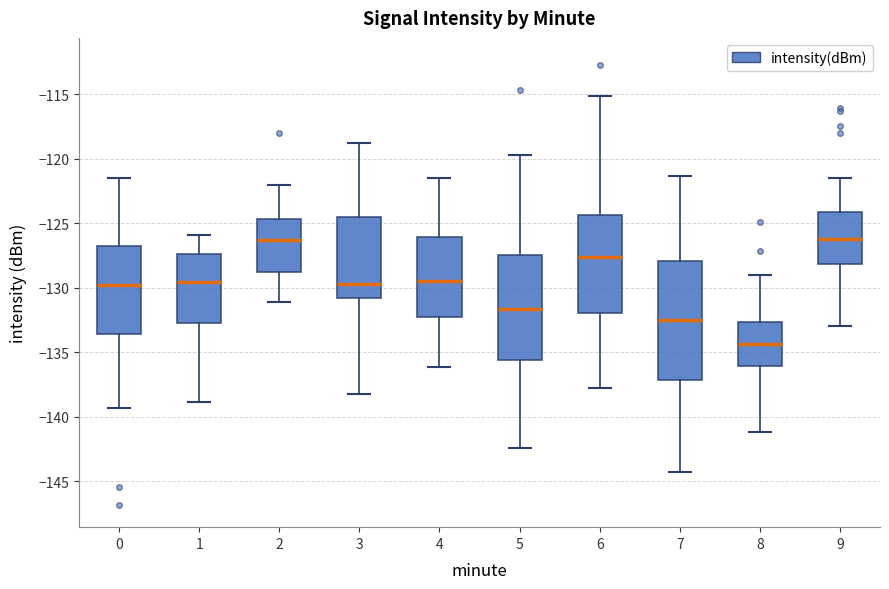

Reading left to right, read every box against the y-axis: the position of its median line, the range the box covers, and the ends of its whiskers. The values are not printed on the chart, so give them approximately, as read against the axis.

0: median -129.5, box -133.5 to -127.0, whiskers -139.5 to -121.5
1: median -129.5, box -133.0 to -127.5, whiskers -139.0 to -126.0
2: median -126.5, box -129.0 to -124.5, whiskers -131.0 to -122.0
3: median -129.5, box -131.0 to -124.5, whiskers -138.5 to -119.0
4: median -129.5, box -132.5 to -126.0, whiskers -136.0 to -121.5
5: median -131.5, box -135.5 to -127.5, whiskers -142.5 to -119.5
6: median -127.5, box -132.0 to -124.5, whiskers -138.0 to -115.0
7: median -132.5, box -137.0 to -128.0, whiskers -144.5 to -121.5
8: median -134.5, box -136.0 to -132.5, whiskers -141.0 to -129.0
9: median -126.0, box -128.0 to -124.0, whiskers -133.0 to -121.5